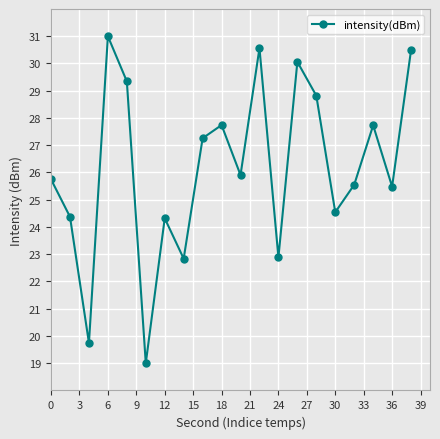

What is the difference between the second highest and minimum values?

11.6